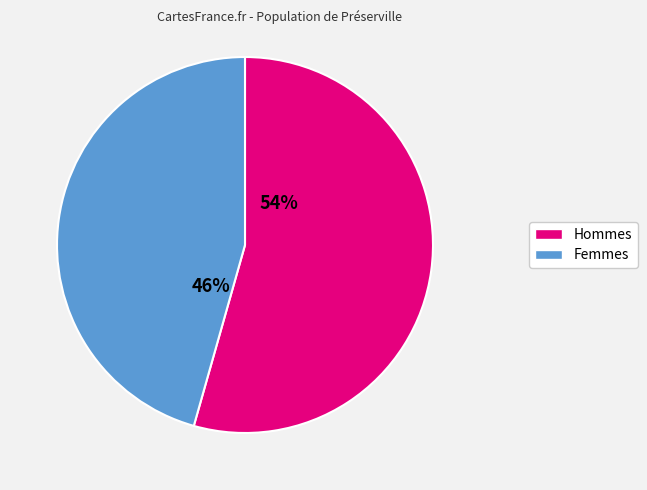

To the nearest percent, what is the average slice percentage?

50%